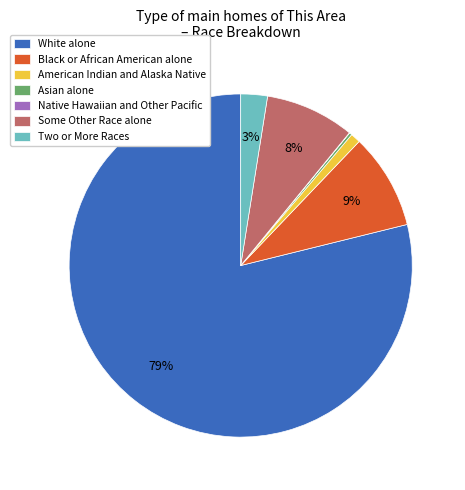

The White alone slice represents 79% of the pie. True or false?

True